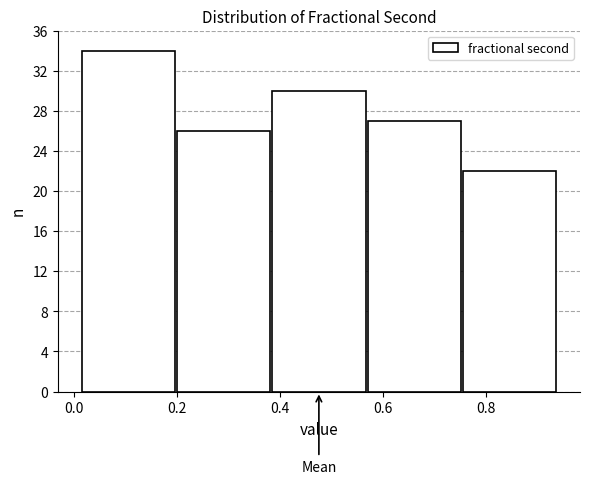

Reading left to right, transcribe this chart: for each bar, give the range it covers on the x-axis and its height. Neither the bar edges nor the heights are printed on the chart, so give them approximately, as read against the axes.

0.02 to 0.20: 34
0.20 to 0.38: 26
0.38 to 0.56: 30
0.56 to 0.76: 27
0.76 to 0.94: 22